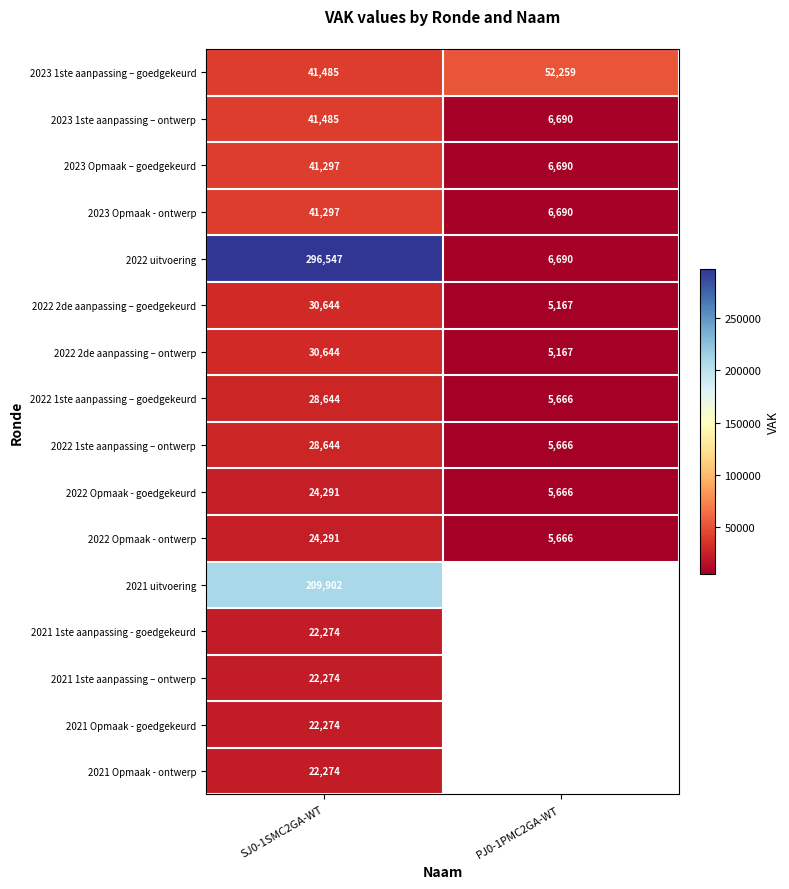

How many categories are shown in the chart?

2